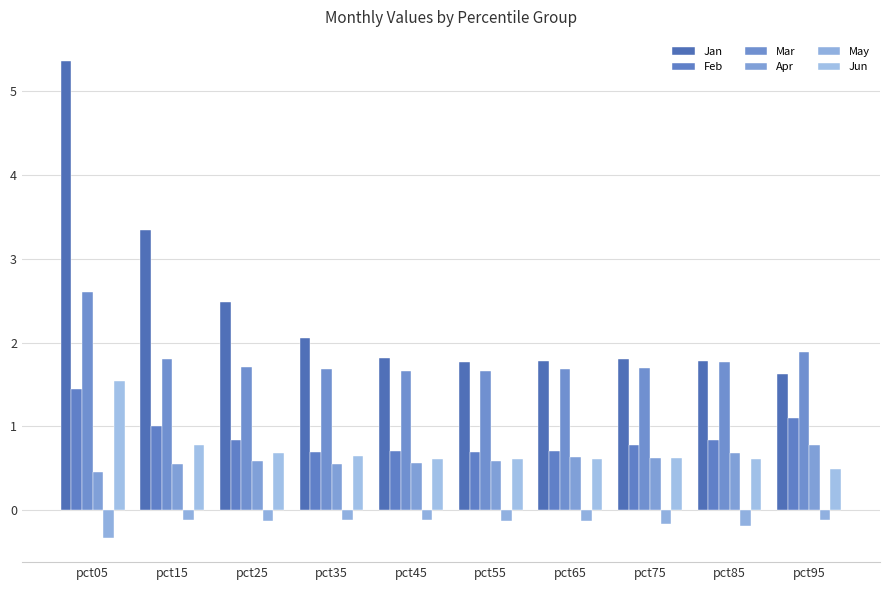

What is the total value across all series at pct35?

5.5